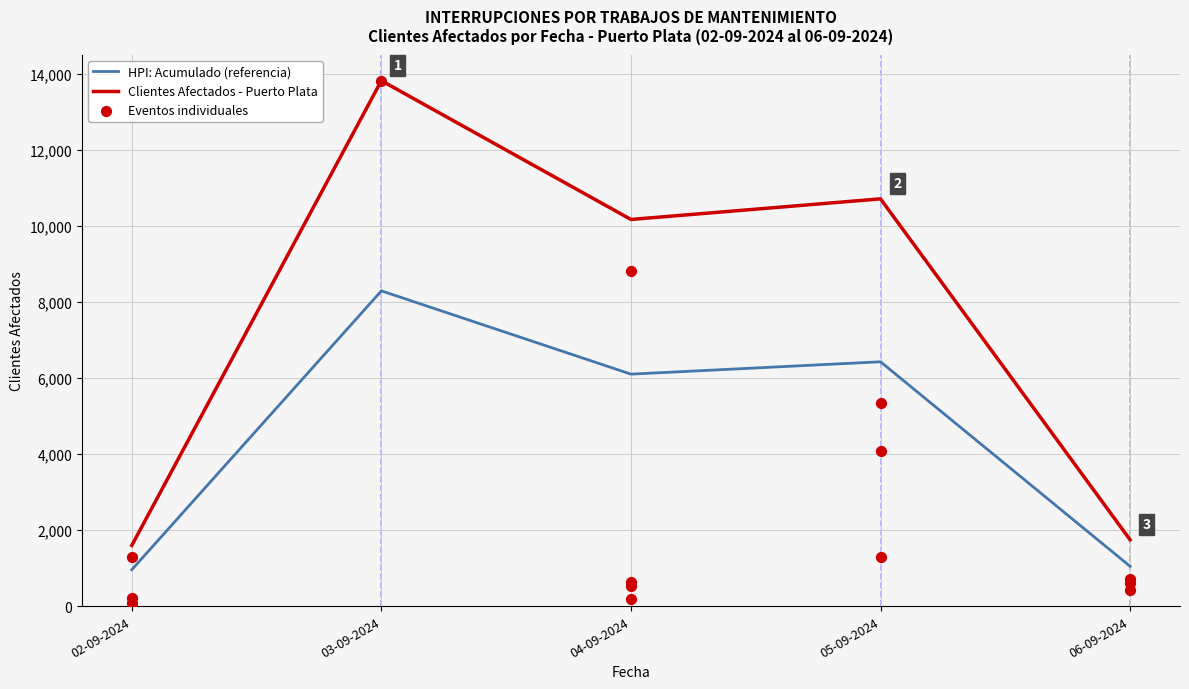

What is the ratio of the value at 05-09-2024 to the value at 04-09-2024?

8.5